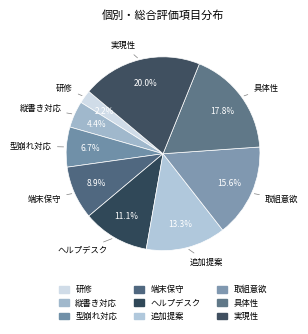

To the nearest percent, what is the difference between the largest and smallest slice percentages?

18%